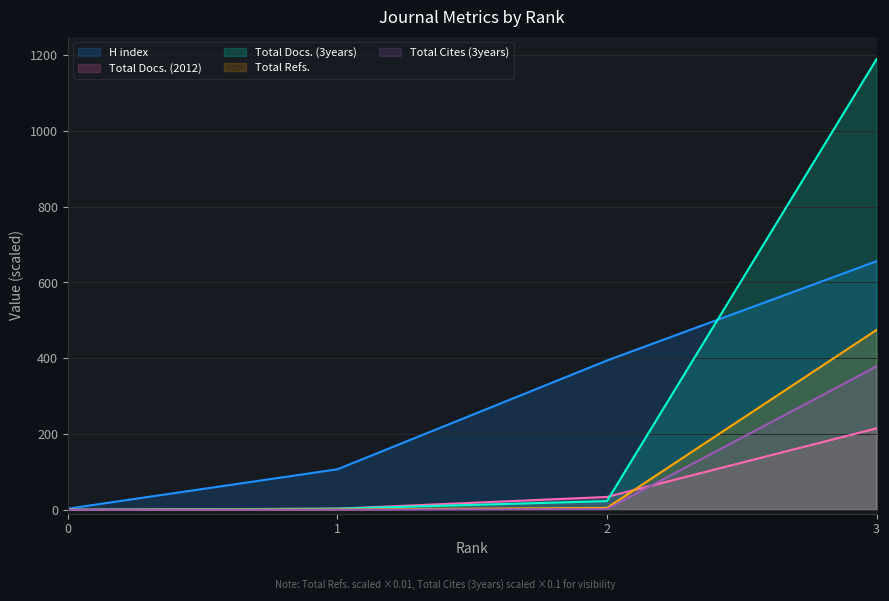

Which has a higher value, 3 or 0?

3